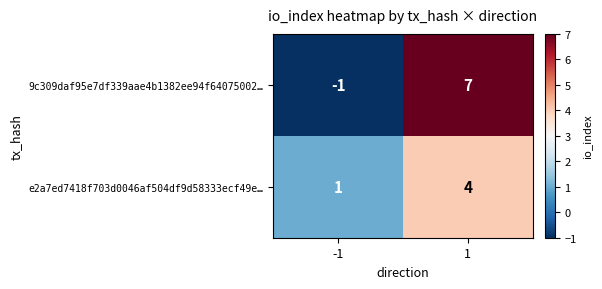

What is the difference between the 9c309daf95e7df339aae4b1382ee94f64075002… values at 1 and -1?

8